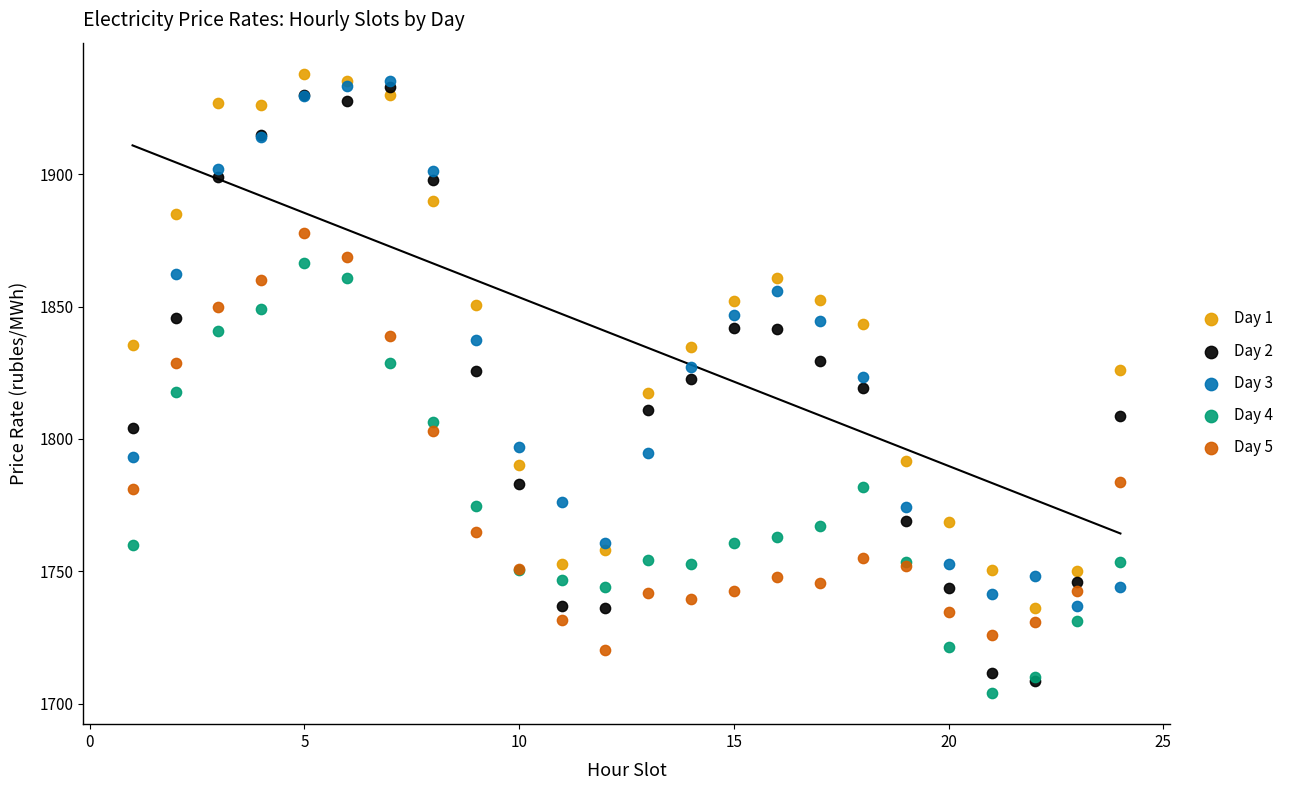

Which series has the widest spread of Y values?

Day 2